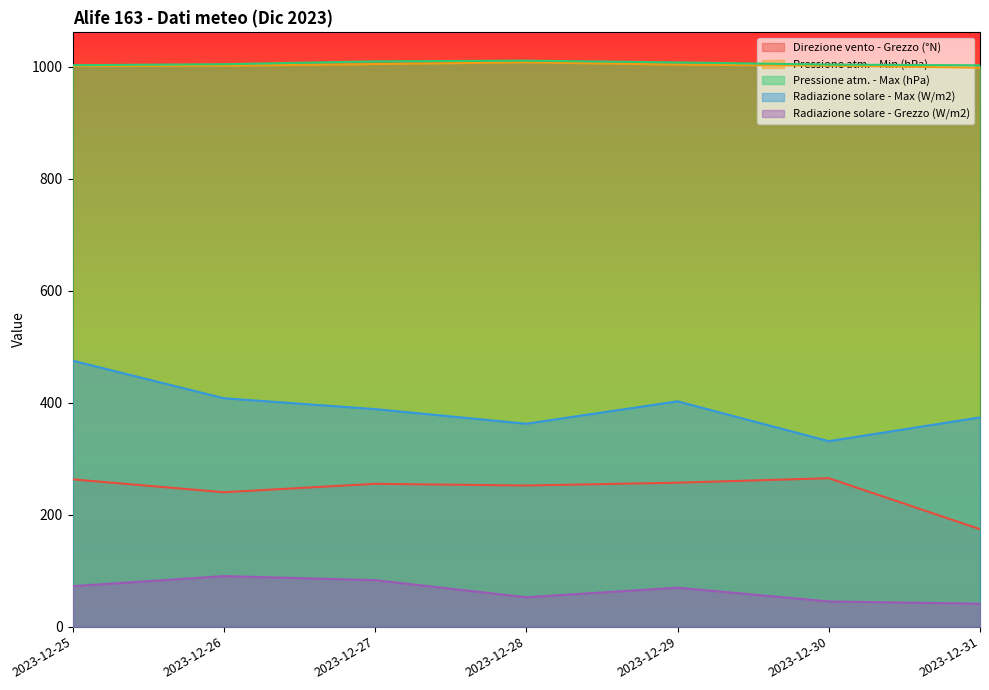

Read the Pressione atm. - Min (hPa) value at 2023-12-29.

1003.4